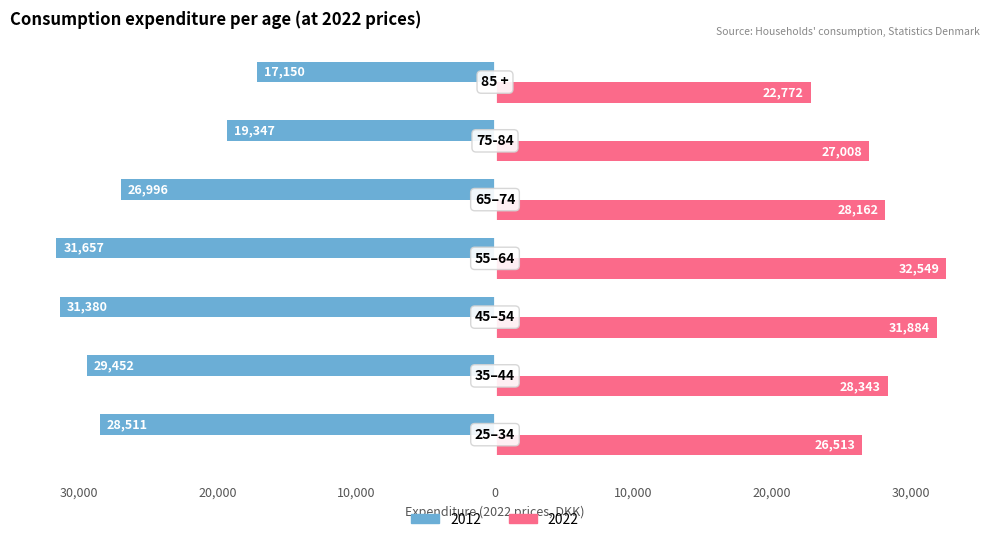

What are all the series names shown in the legend?

2012, 2022